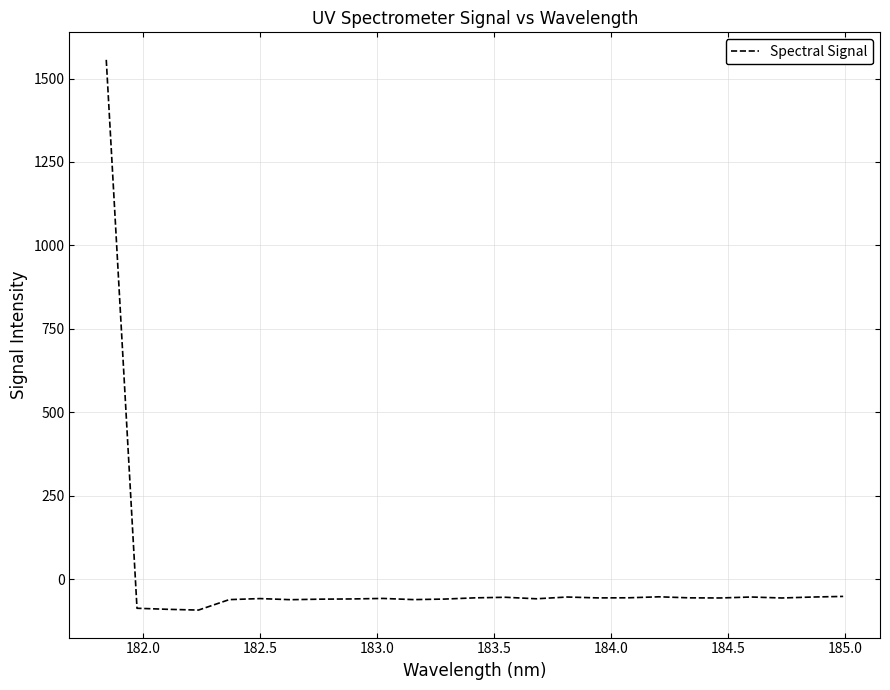

What is the greatest value displayed?

1555.9